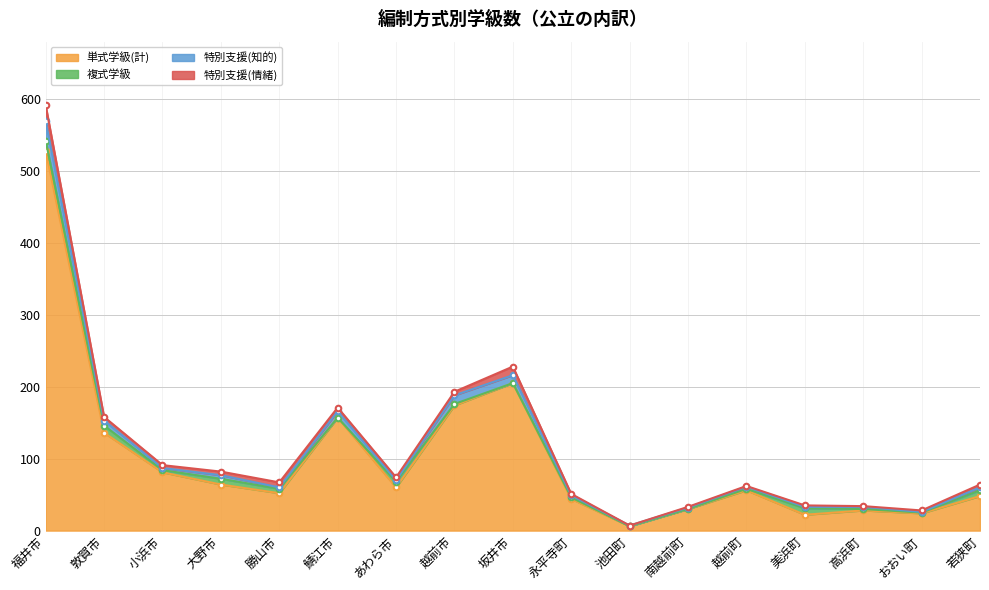

How many data points in 単式学級(計) are less than 56?

8